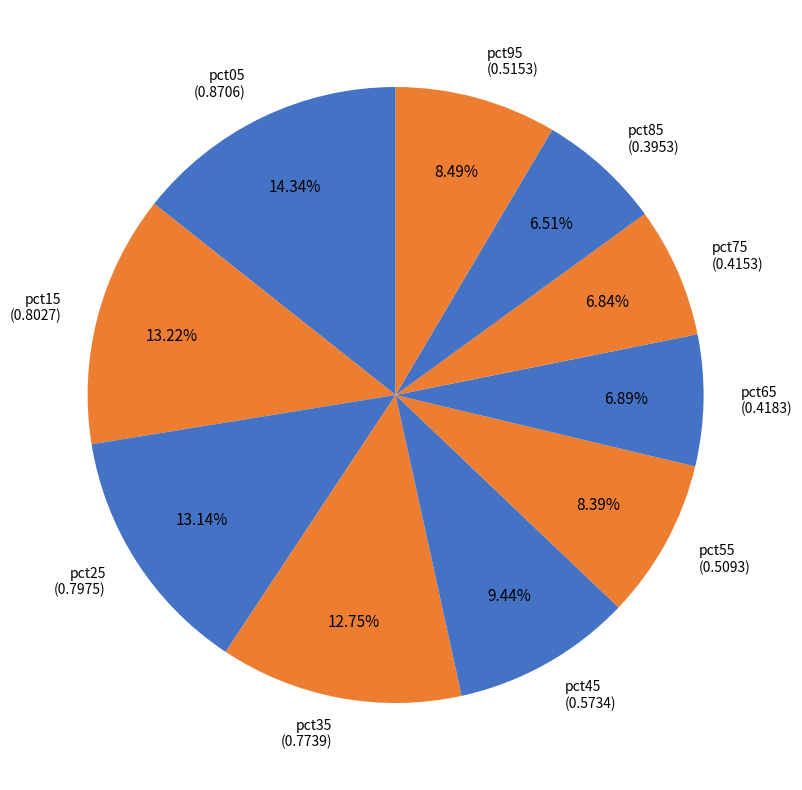

True or false: pct45 accounts for 9% of the total.

True